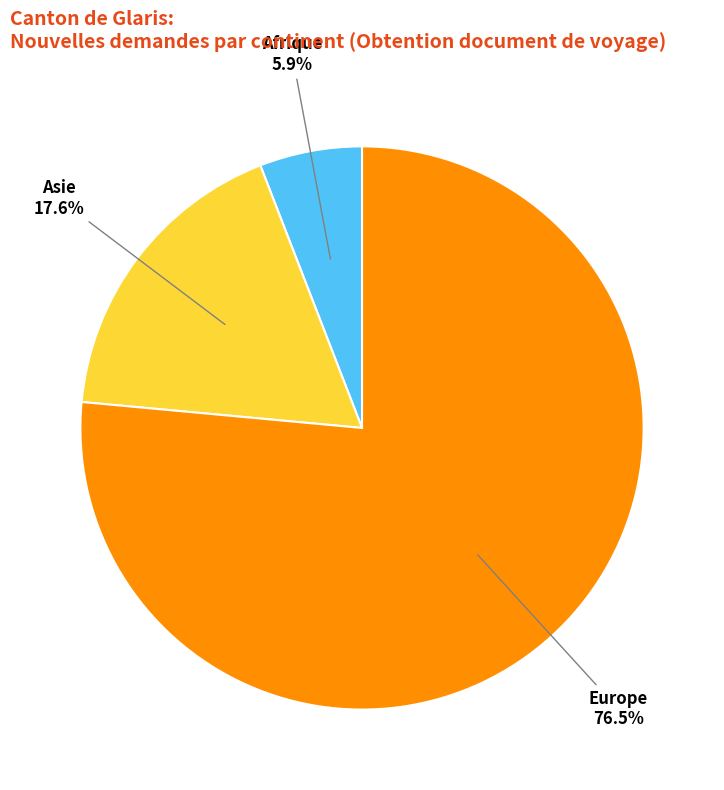

What is the smallest slice in the pie chart?

Afrique